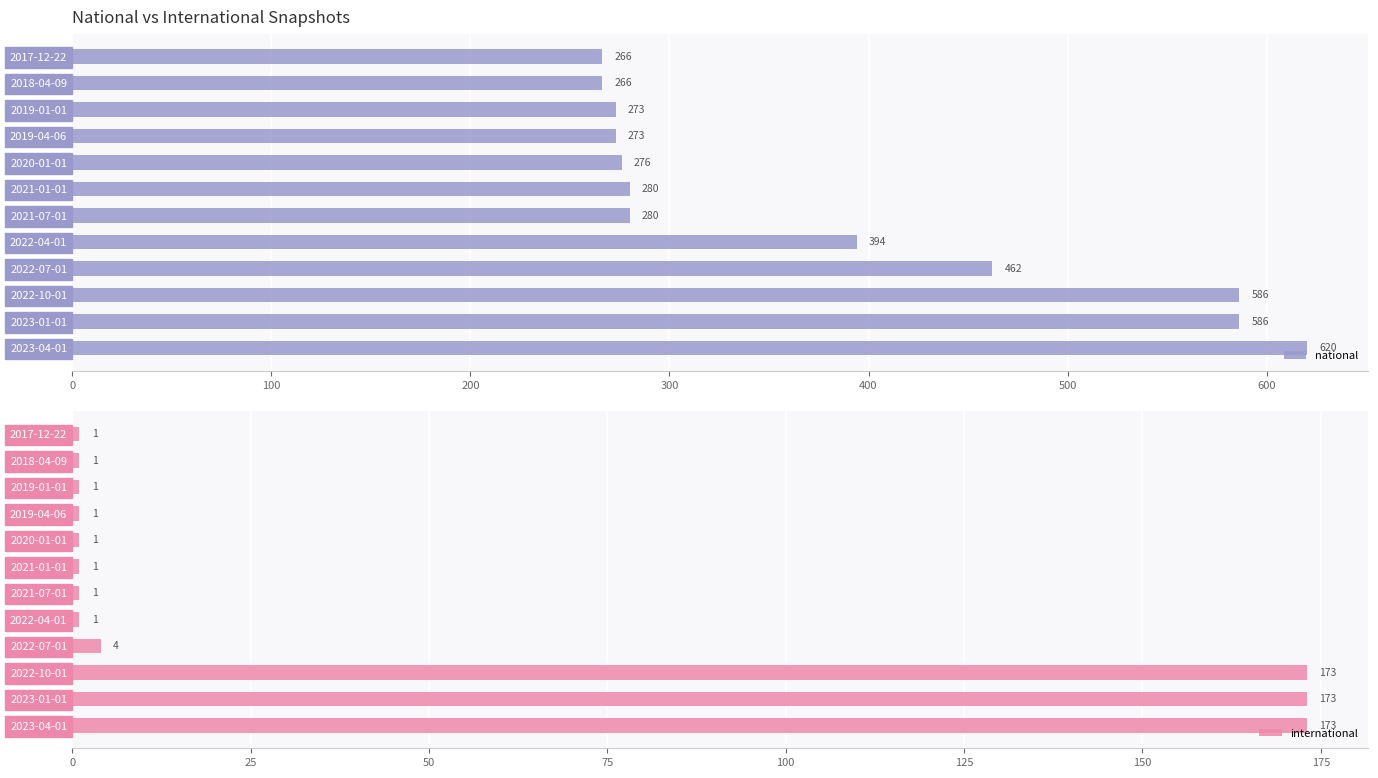

The international series shows 1 at 2019-04-06. True or false?

True